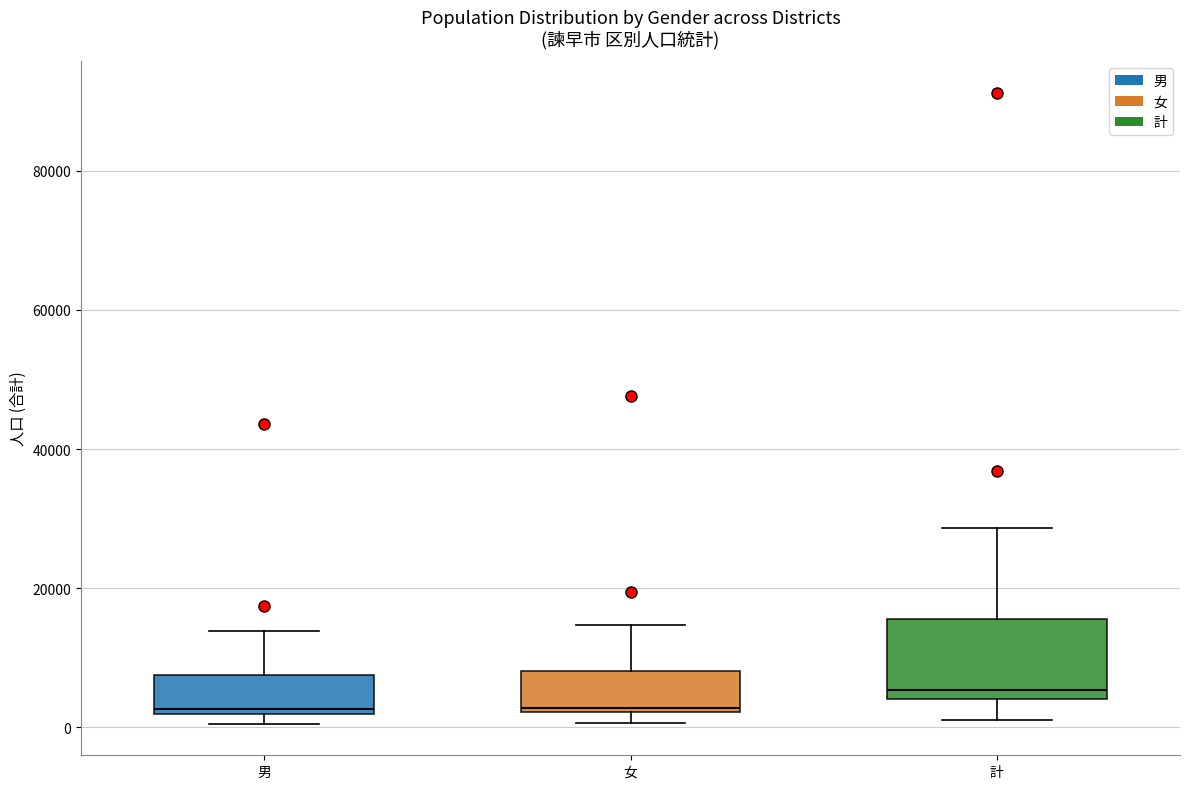

Reading left to right, read every box against the y-axis: the position of its median line, the range the box covers, and the ends of its whiskers. The values are not printed on the chart, so give them approximately, as read against the axis.

男: median 2000 (just above the box's lower edge), box 2000 to 8000, whiskers 0 to 14000
女: median 2000, box 2000 to 8000, whiskers 0 to 14000
計: median 6000, box 4000 to 16000, whiskers 2000 to 28000